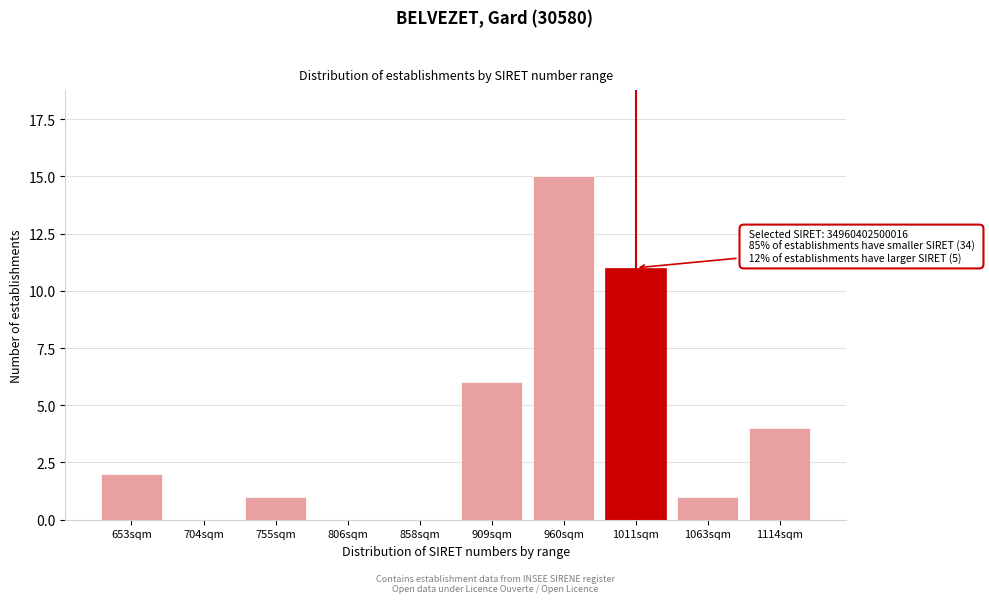

Reading left to right, extract all data points from this chart.

653sqm=2	704sqm=0	755sqm=1	806sqm=0	858sqm=0	909sqm=6	960sqm=15	1011sqm=11	1063sqm=1	1114sqm=4